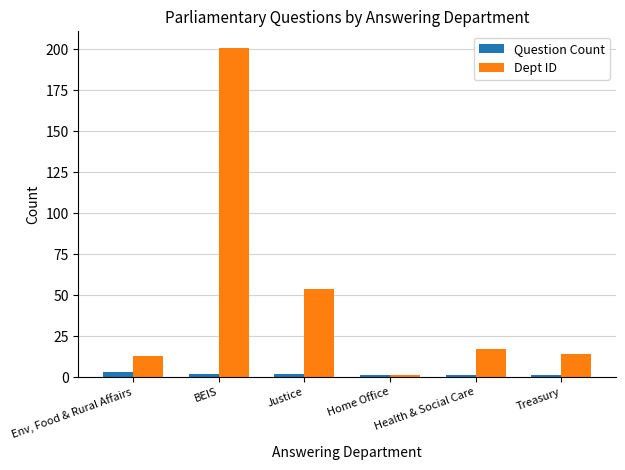

The Dept ID series shows 13 at Env, Food & Rural Affairs. True or false?

True